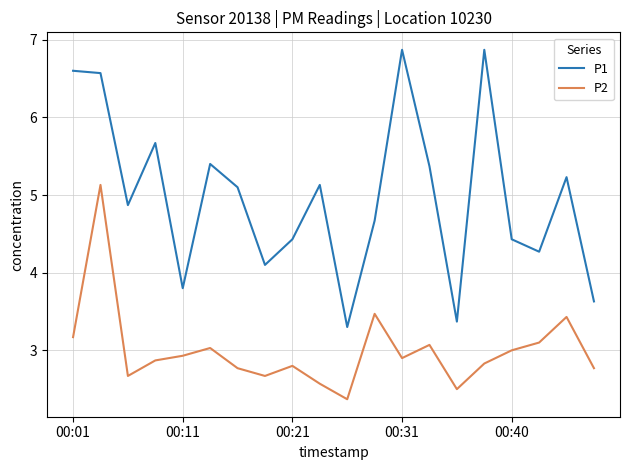

At how many categories does at least one series exceed 3?

20